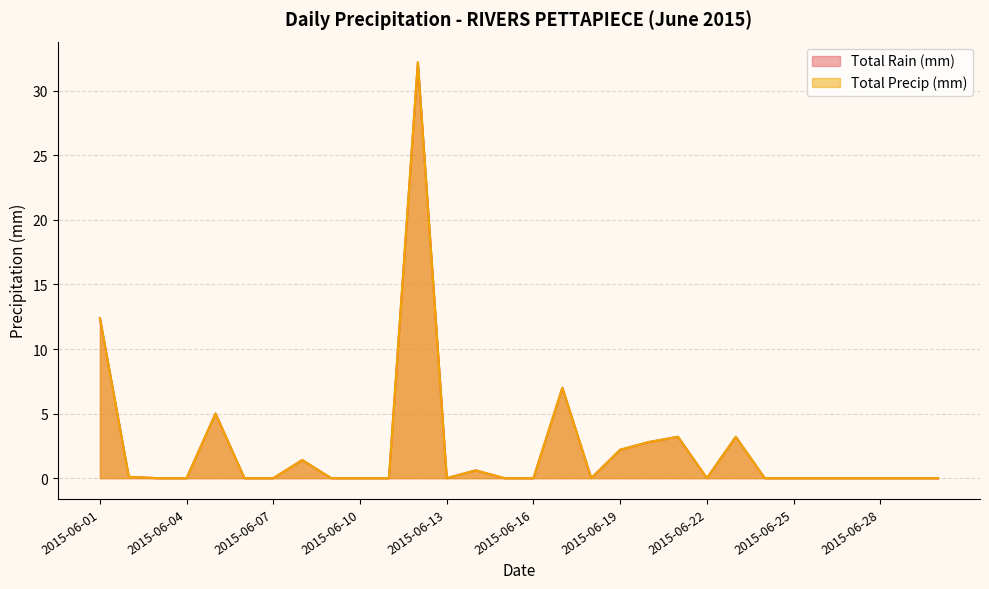

Where is the first local maximum for Total Rain (mm)?

2015-06-05